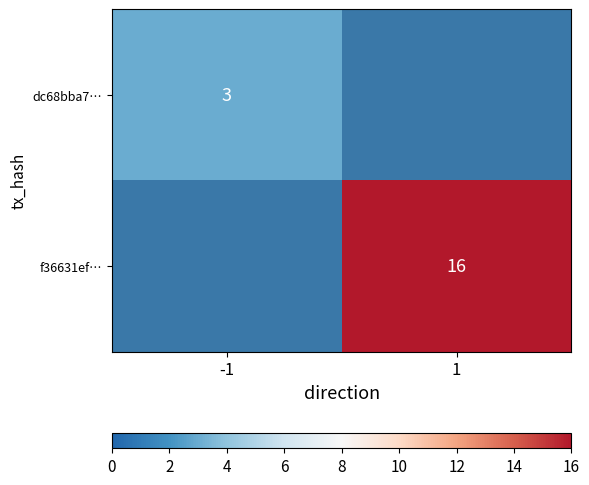

True or false: f36631ef… has a value of 16 at 1.

True